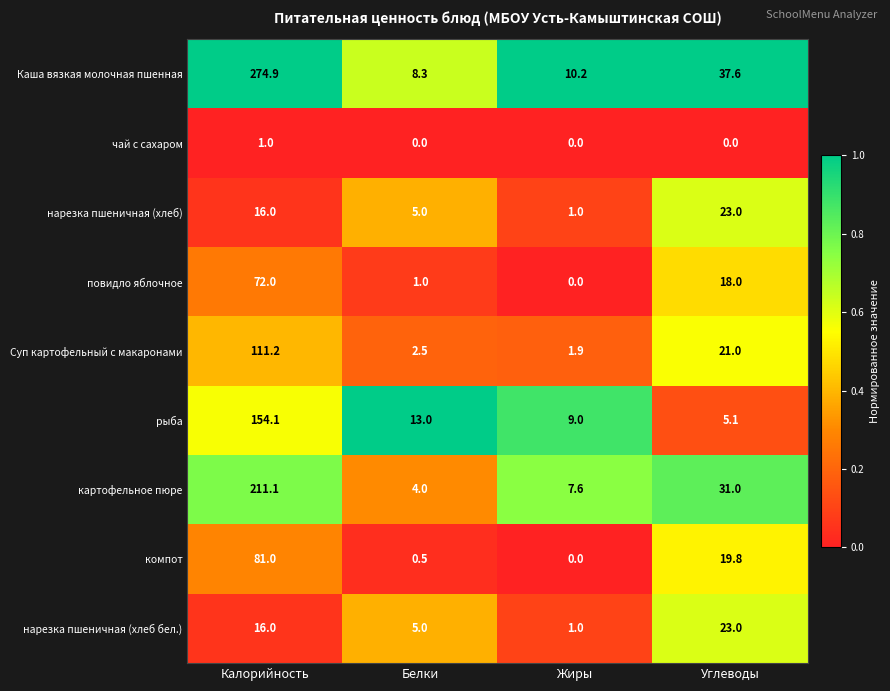

Which category has the highest value across all series?

Калорийность